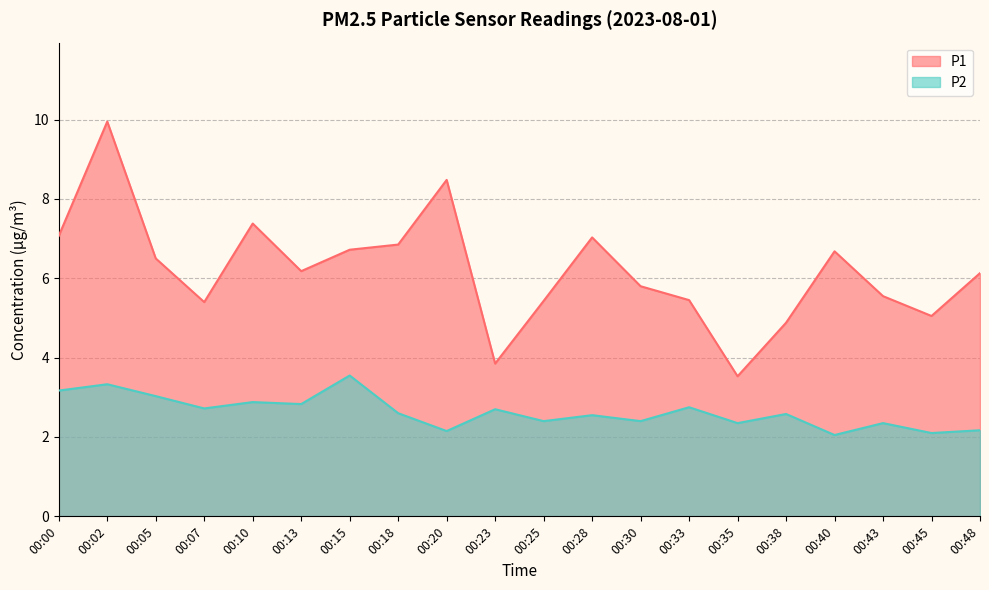

In P1, how many points are lower than both neighbors (excluding endpoints)?

5